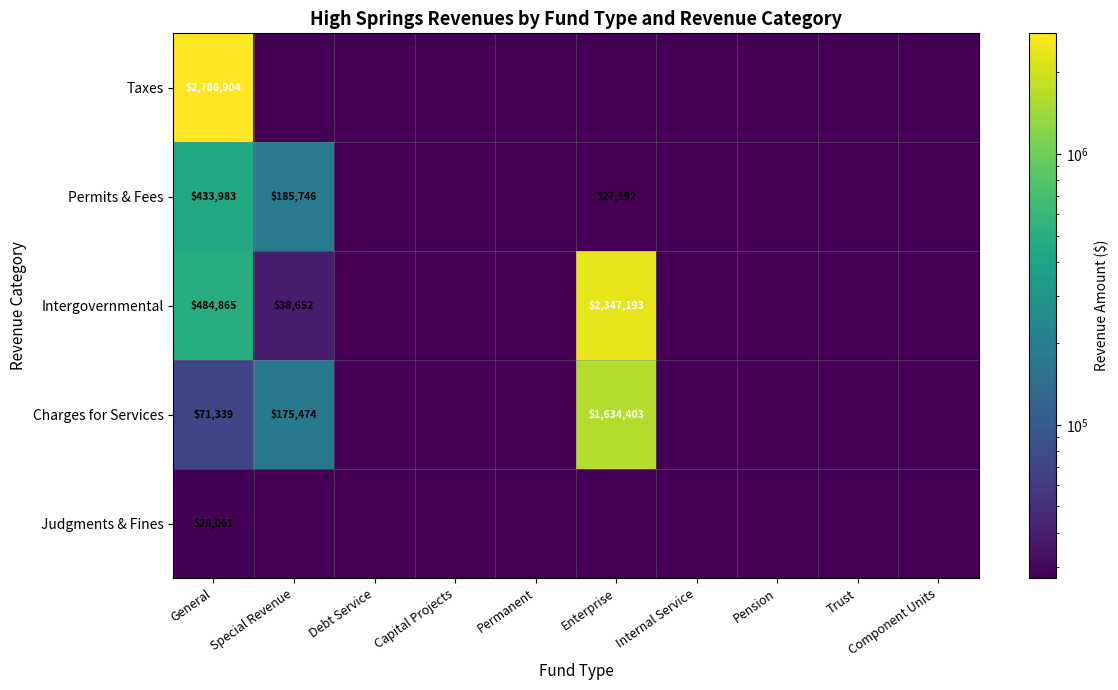

What is the total value across all series at General?

3805152.0